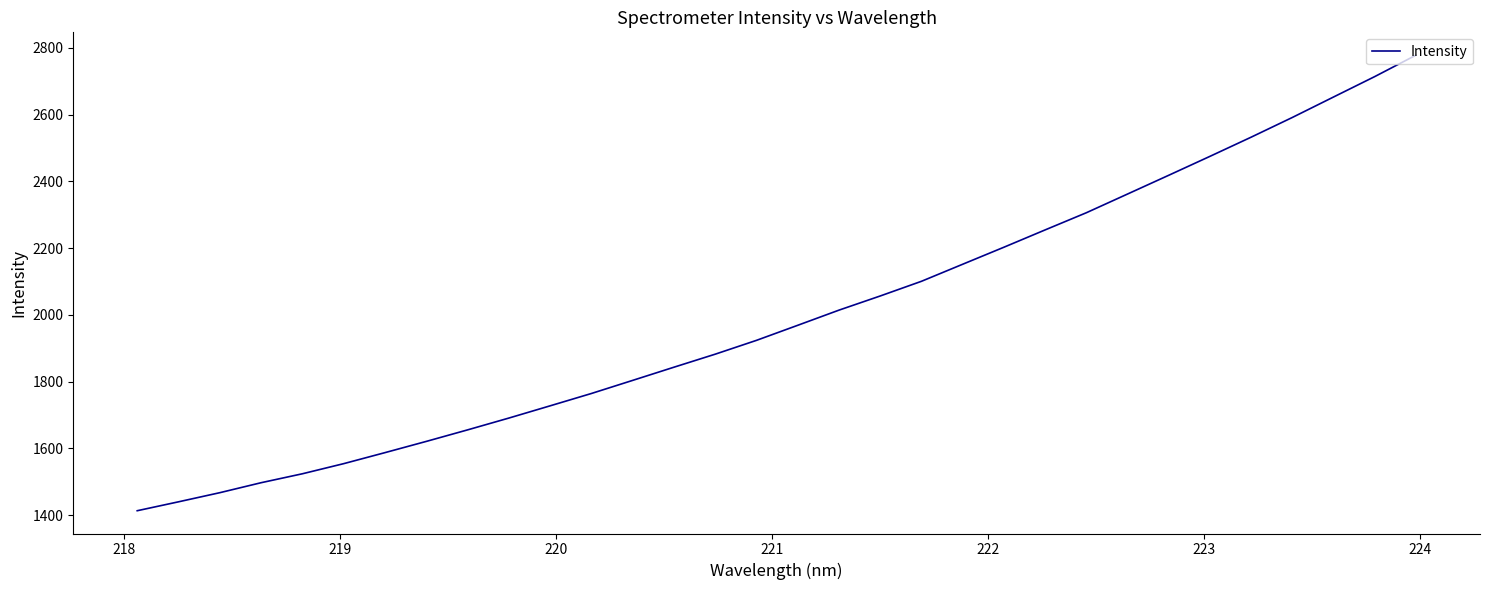

What is the difference between the maximum and minimum values?

1365.4